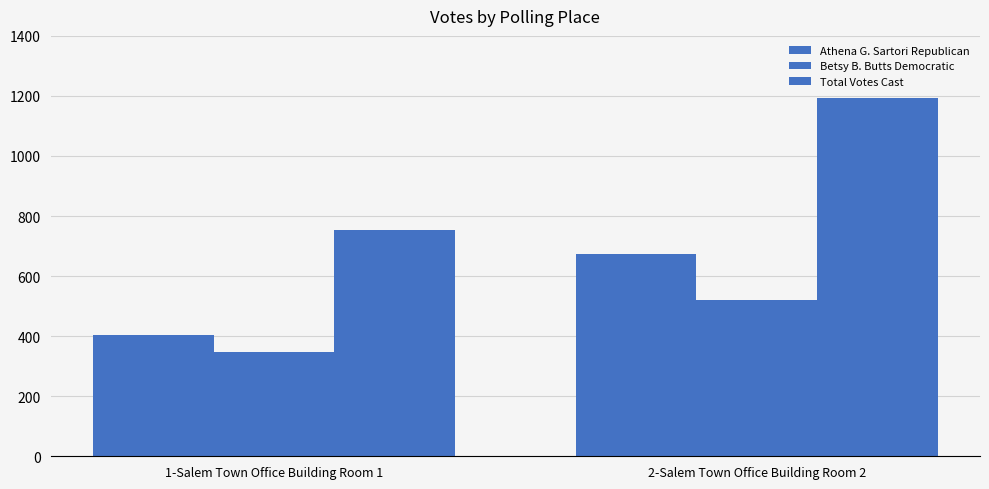

Count the number of data series in this chart.

3